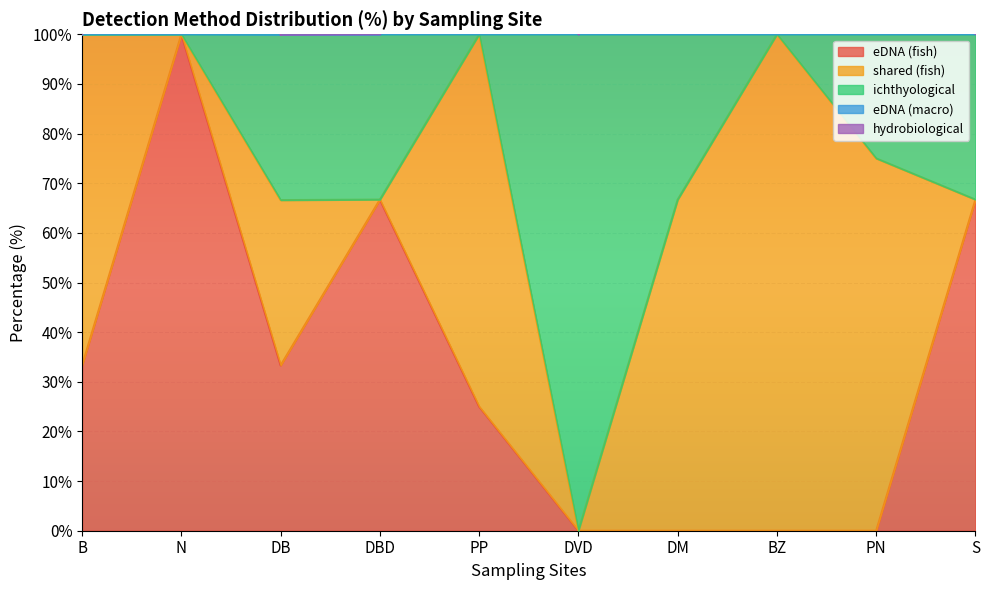

The value of eDNA (fish) at N is 100.0. True or false?

True